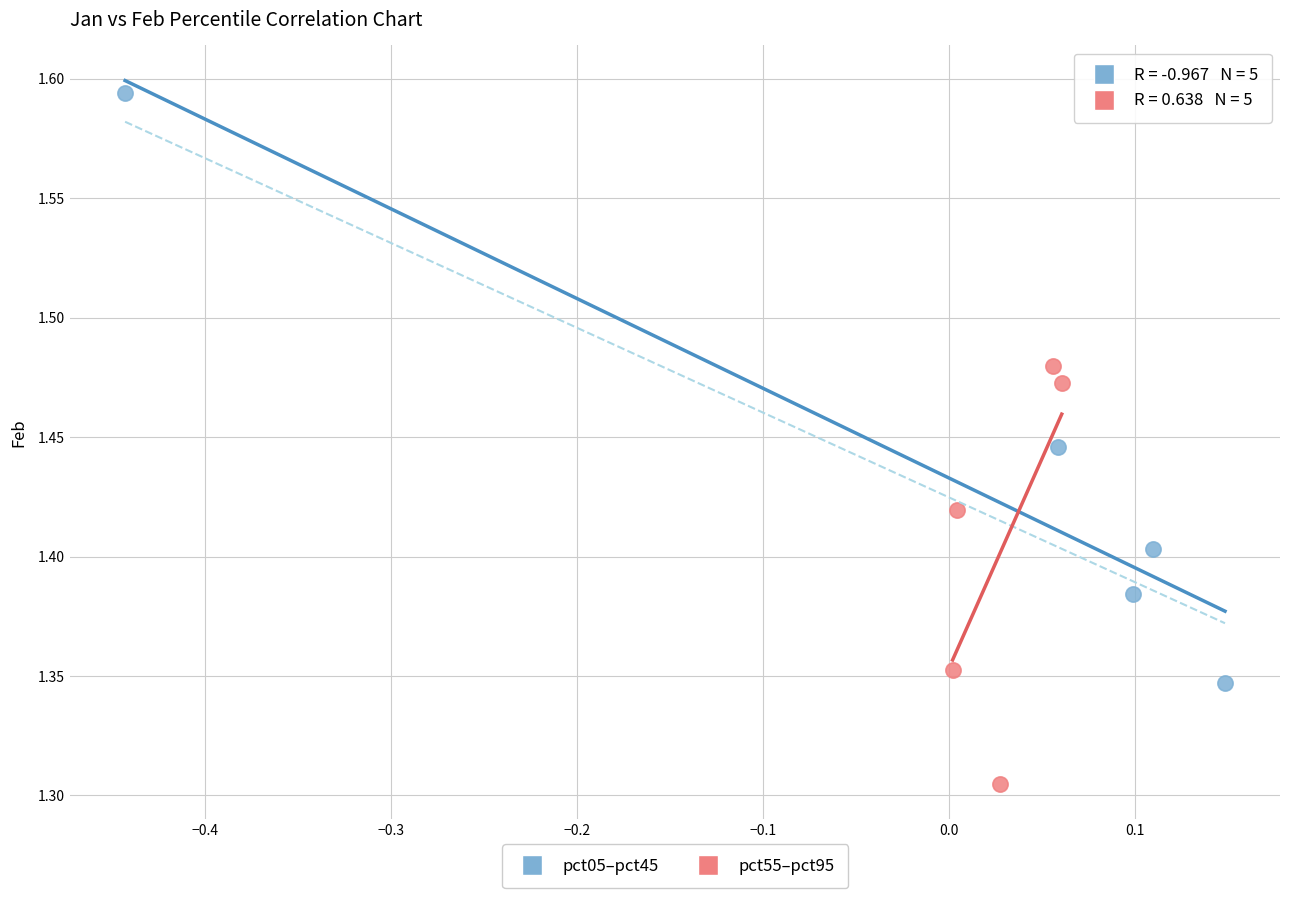

Which series reaches the maximum Y coordinate?

pct05–pct45